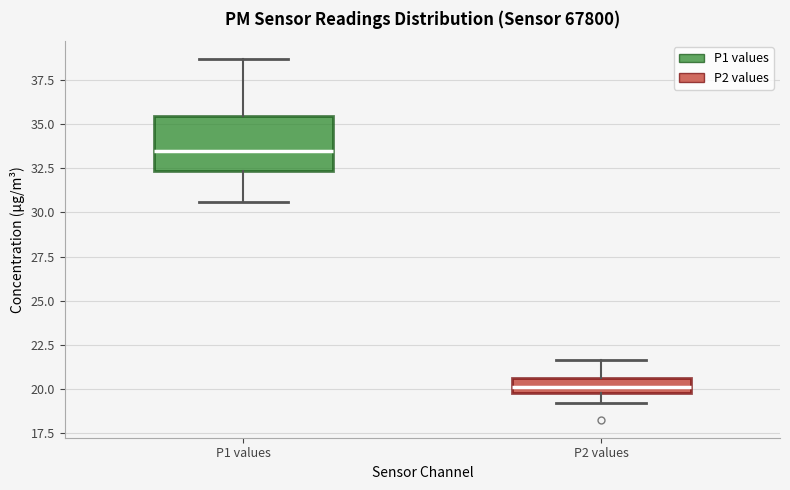

Which box is the tallest, from its lower edge to its upper edge?

P1 values